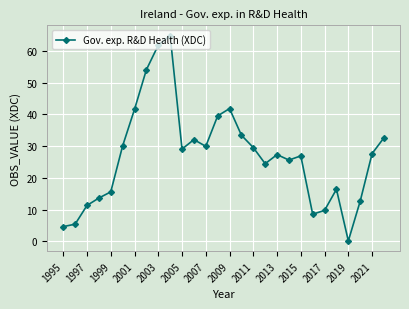

What is the value of the 20th point from the left?

25.6